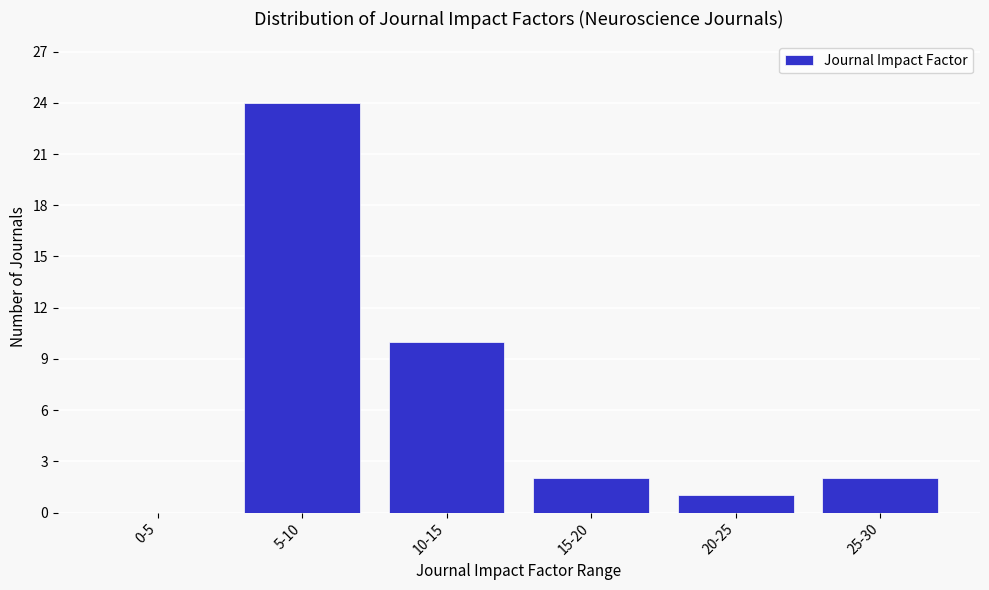

Reading right to left, list all the values displayed in this chart.

25-30=2	20-25=1	15-20=2	10-15=10	5-10=24	0-5=0